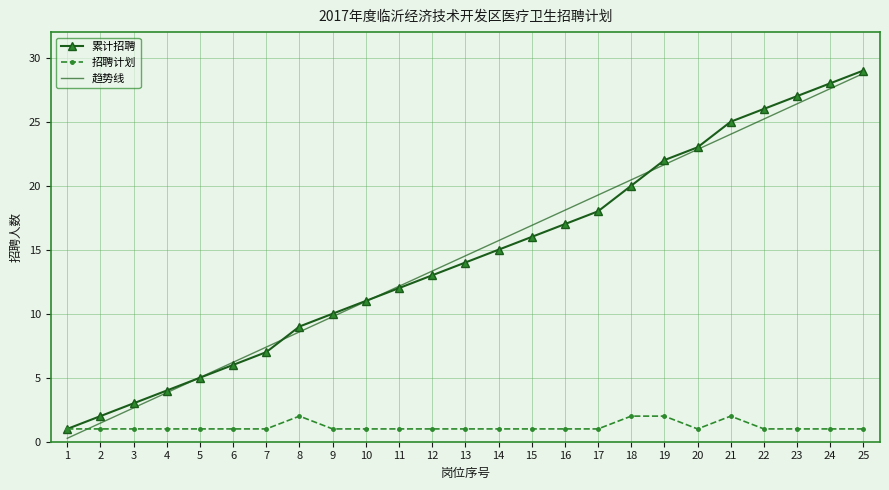

At which category is the sum across all series the highest?

25